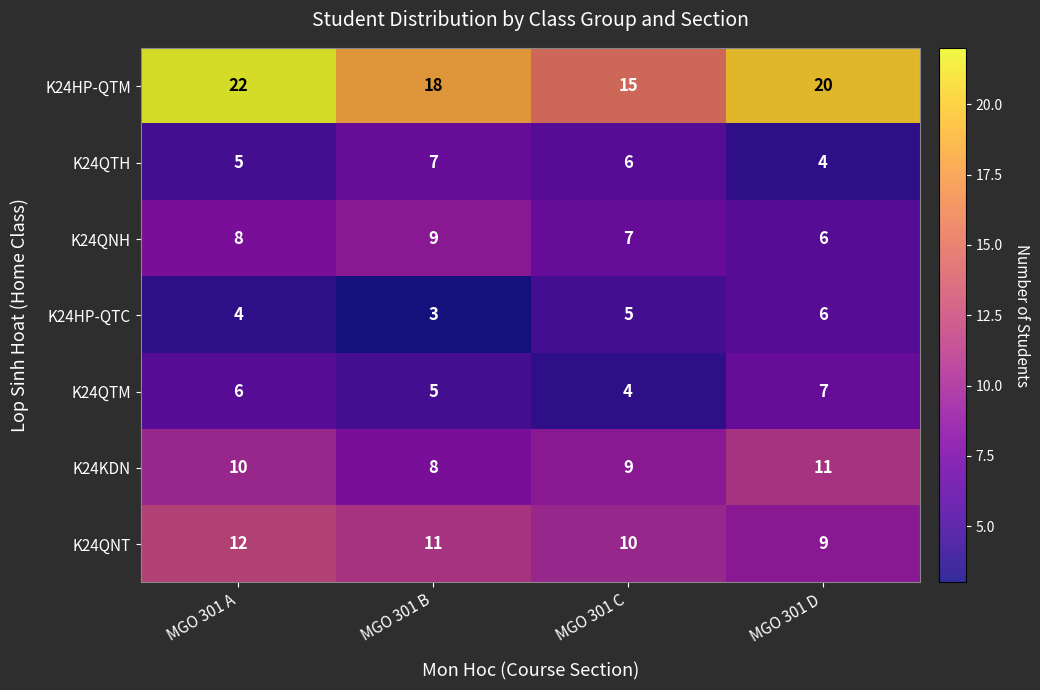

Reading left to right, extract all data points from this chart.

K24HP-QTM: 22	18	15	20
K24QTH: 5	7	6	4
K24QNH: 8	9	7	6
K24HP-QTC: 4	3	5	6
K24QTM: 6	5	4	7
K24KDN: 10	8	9	11
K24QNT: 12	11	10	9